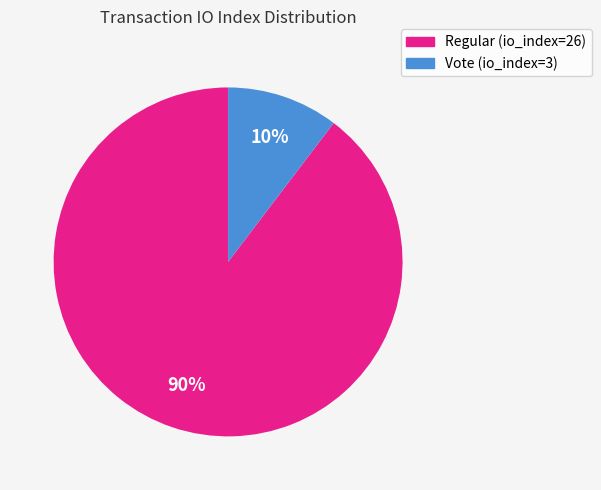

What percentage is the Regular (io_index=26) slice, to the nearest percent?

90%